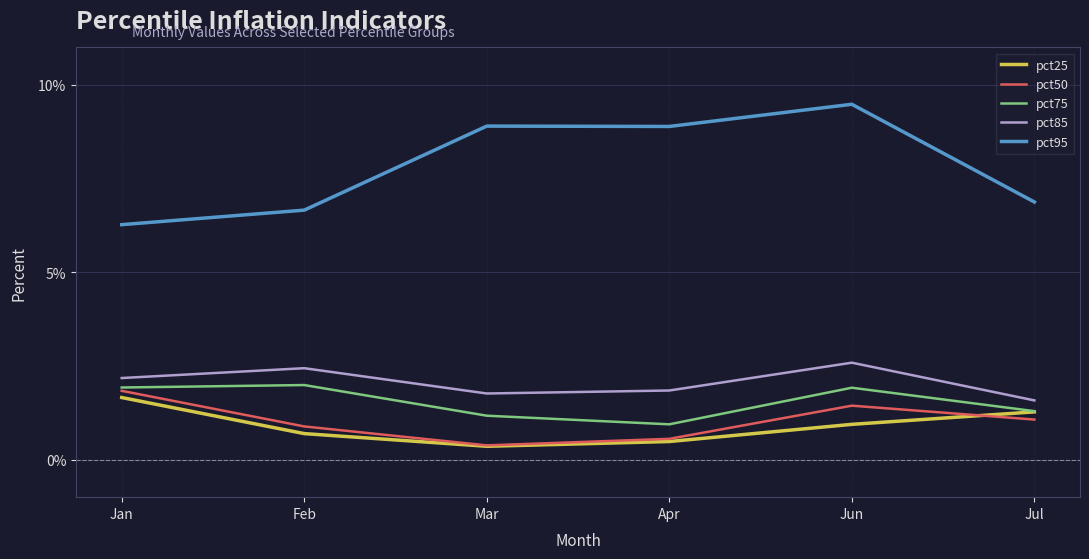

What is the difference between the pct95 values at Feb and Jan?

0.4